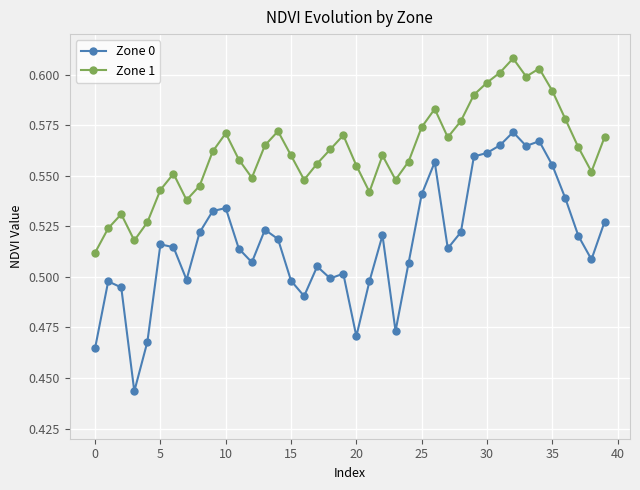

True or false: Zone 0 and Zone 1 intersect in this chart.

False